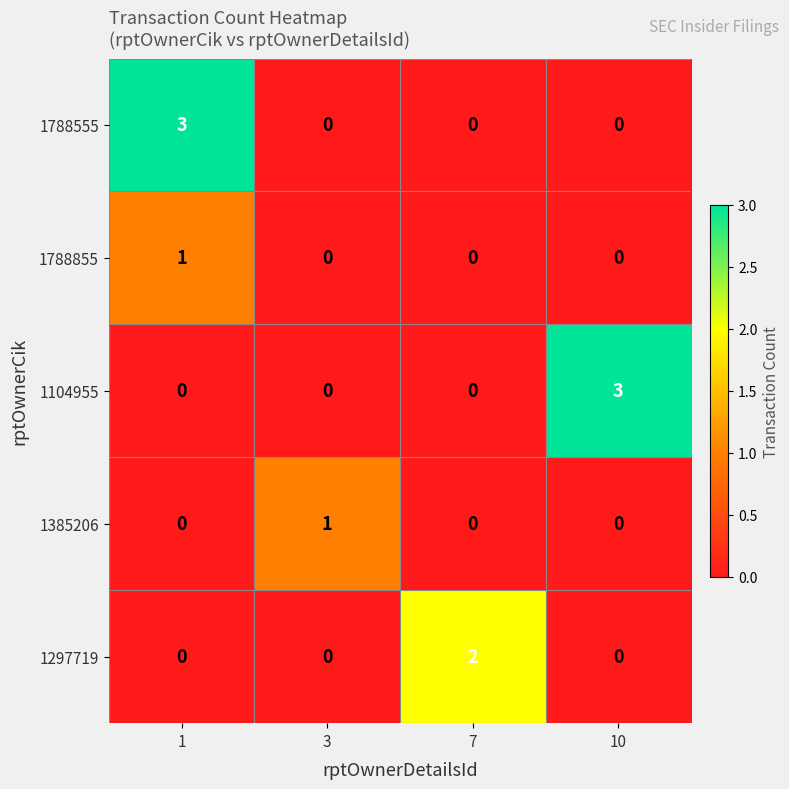

True or false: 1104955 has a value of -1 at 3.

False